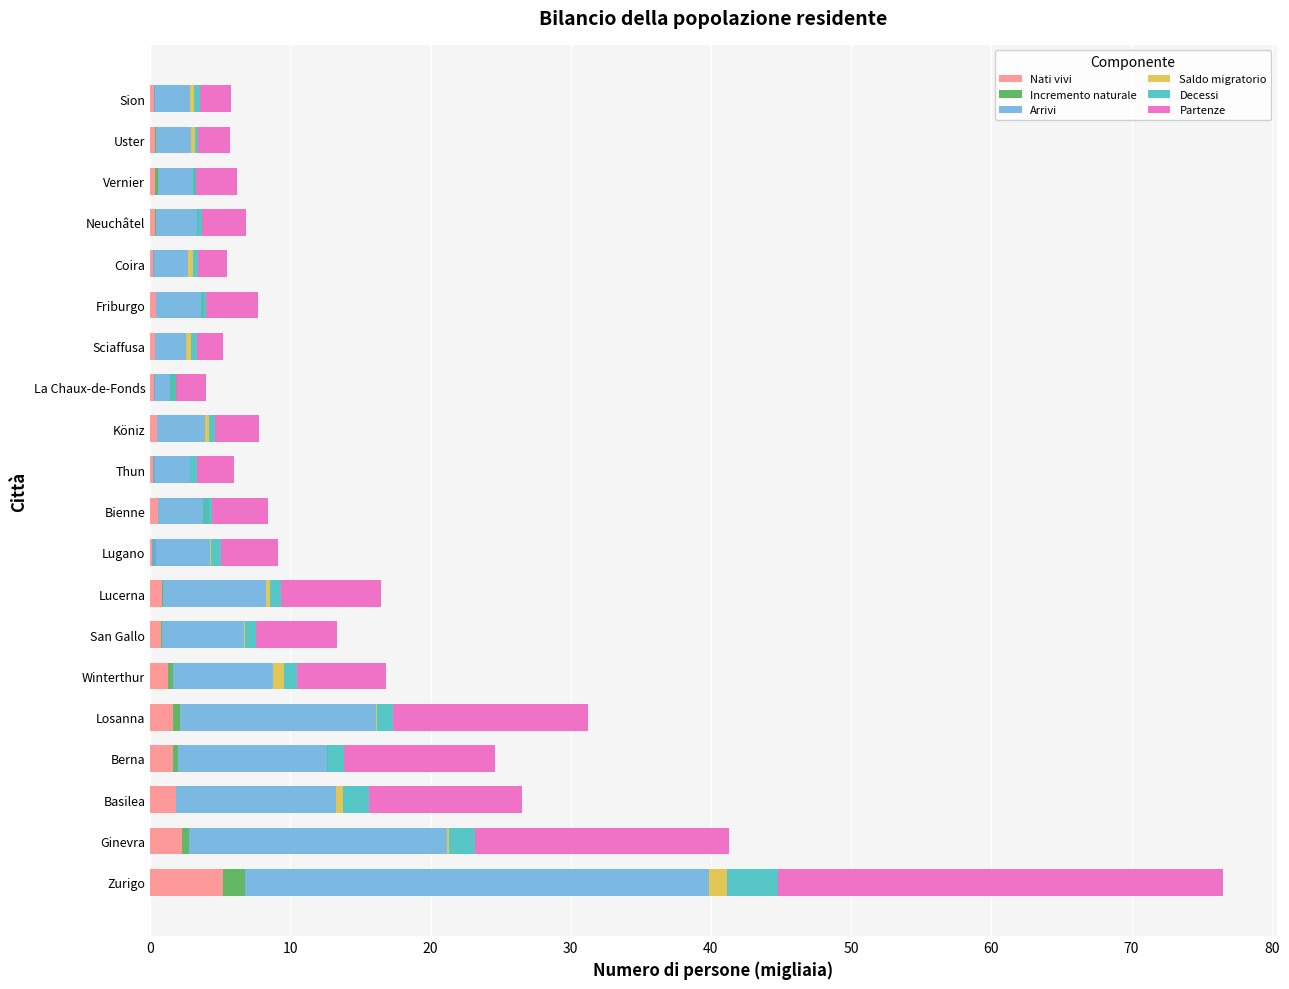

What is the greatest value displayed?

33.1